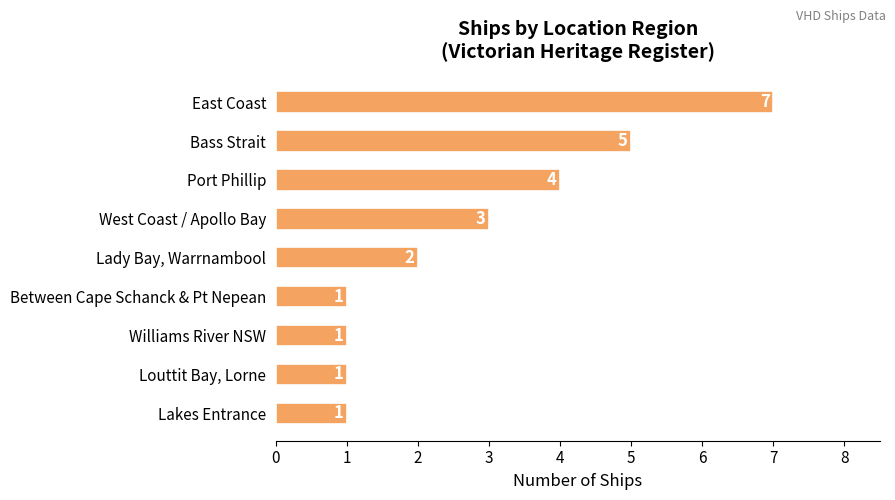

Are the bars horizontal?

Yes